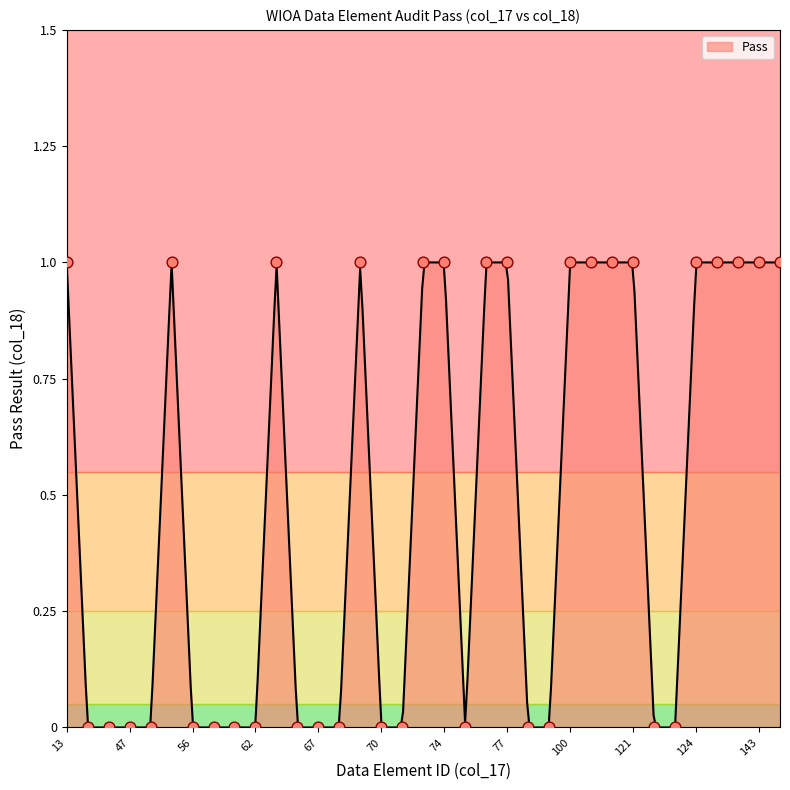

Between 67 and 48, which is larger?

67